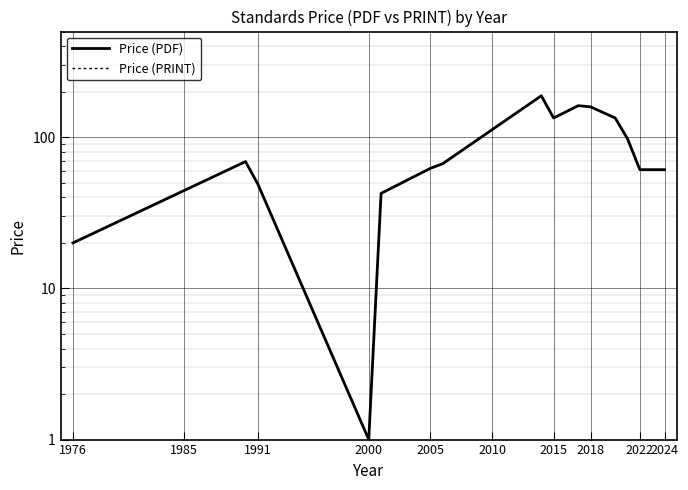

Rank the series at 2018 from lowest to highest value.

Price (PDF), Price (PRINT)